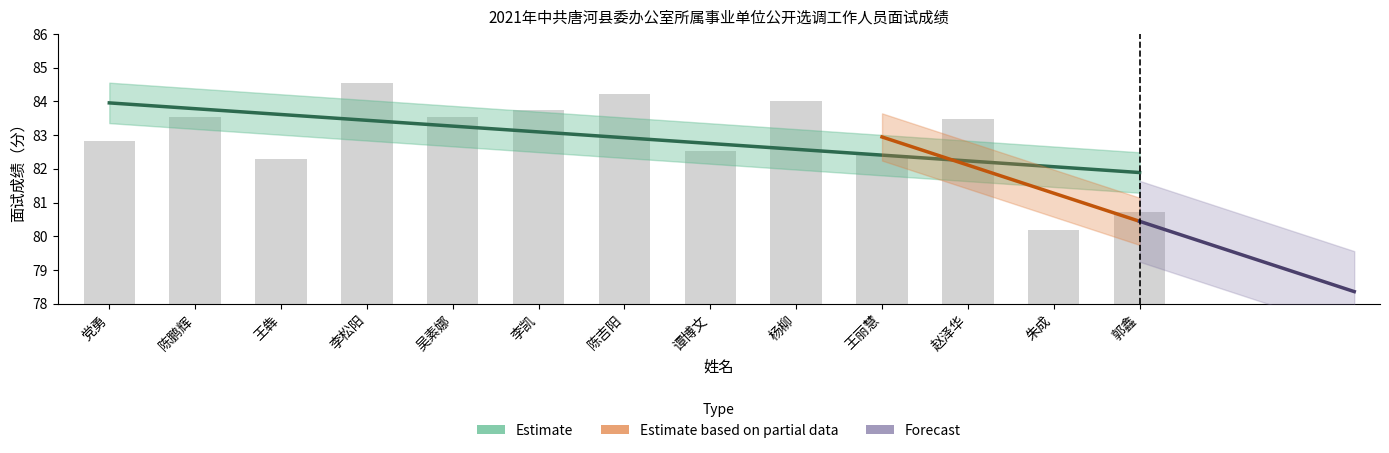

How many bars are there in total?

13